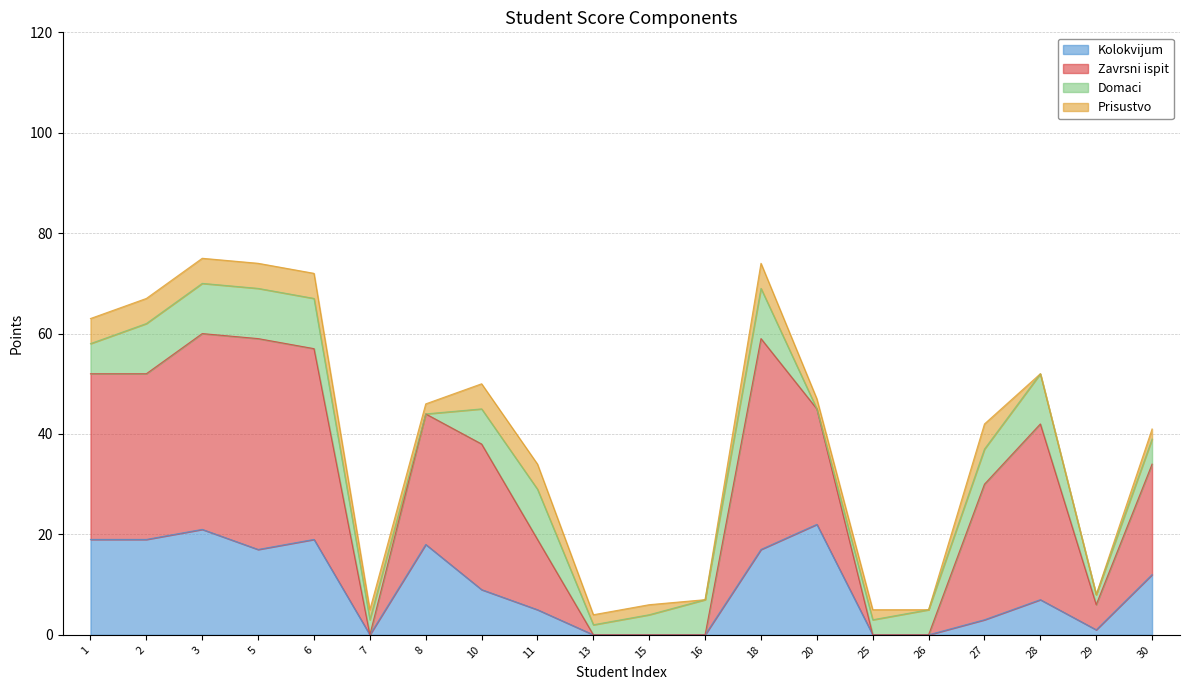

The value of Zavrsni ispit at 27 is 52. True or false?

False